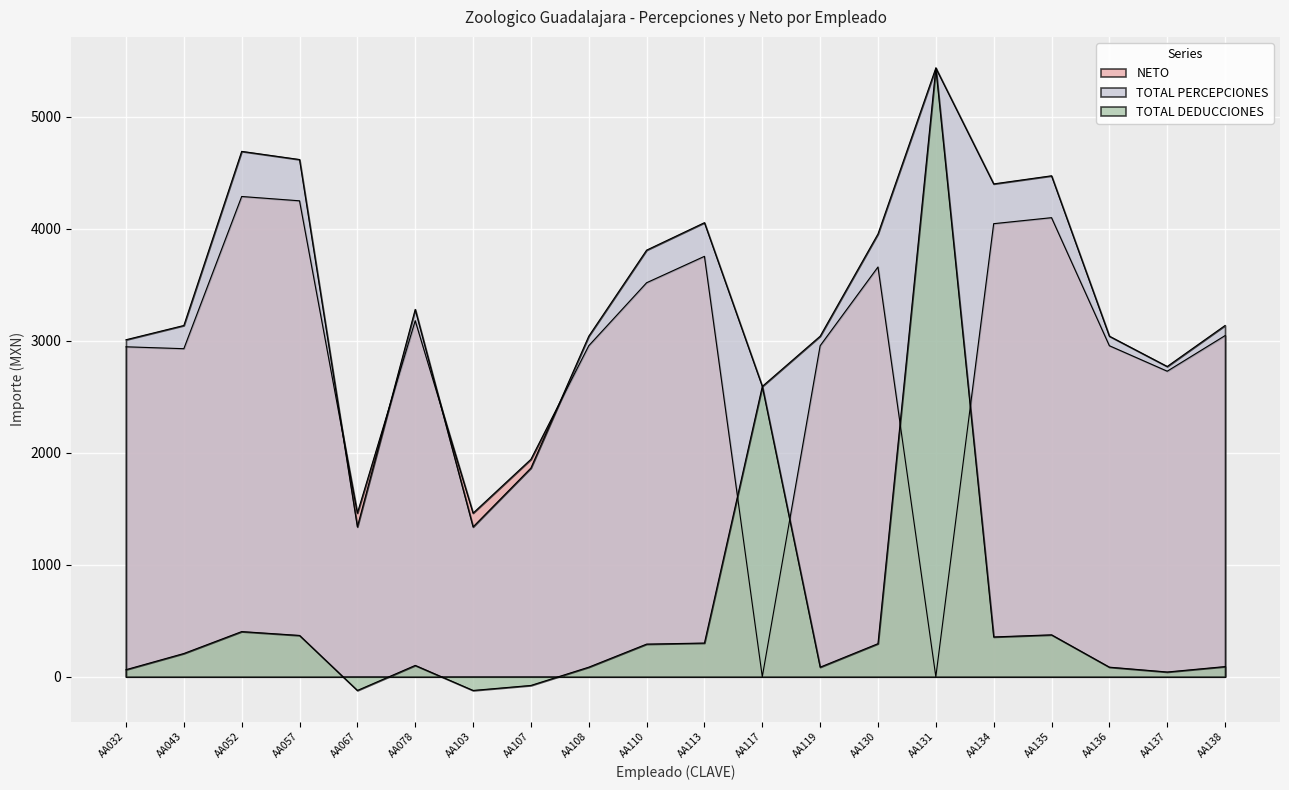

What is the sum of all NETO values?

56155.9